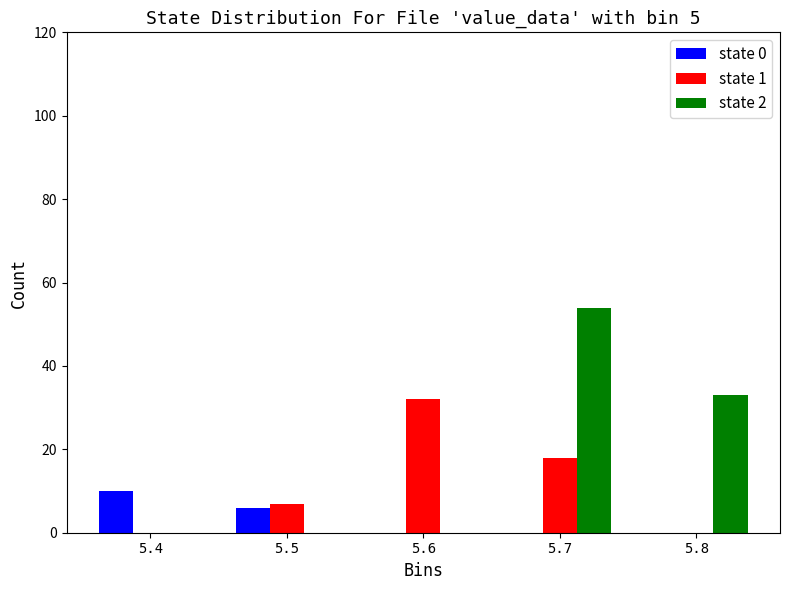

Reading left to right, what are all the values shown in this chart?

state 0: 5.4=10	5.5=6	5.6=0	5.7=0	5.8=0
state 1: 5.4=0	5.5=7	5.6=32	5.7=18	5.8=0
state 2: 5.4=0	5.5=0	5.6=0	5.7=54	5.8=33